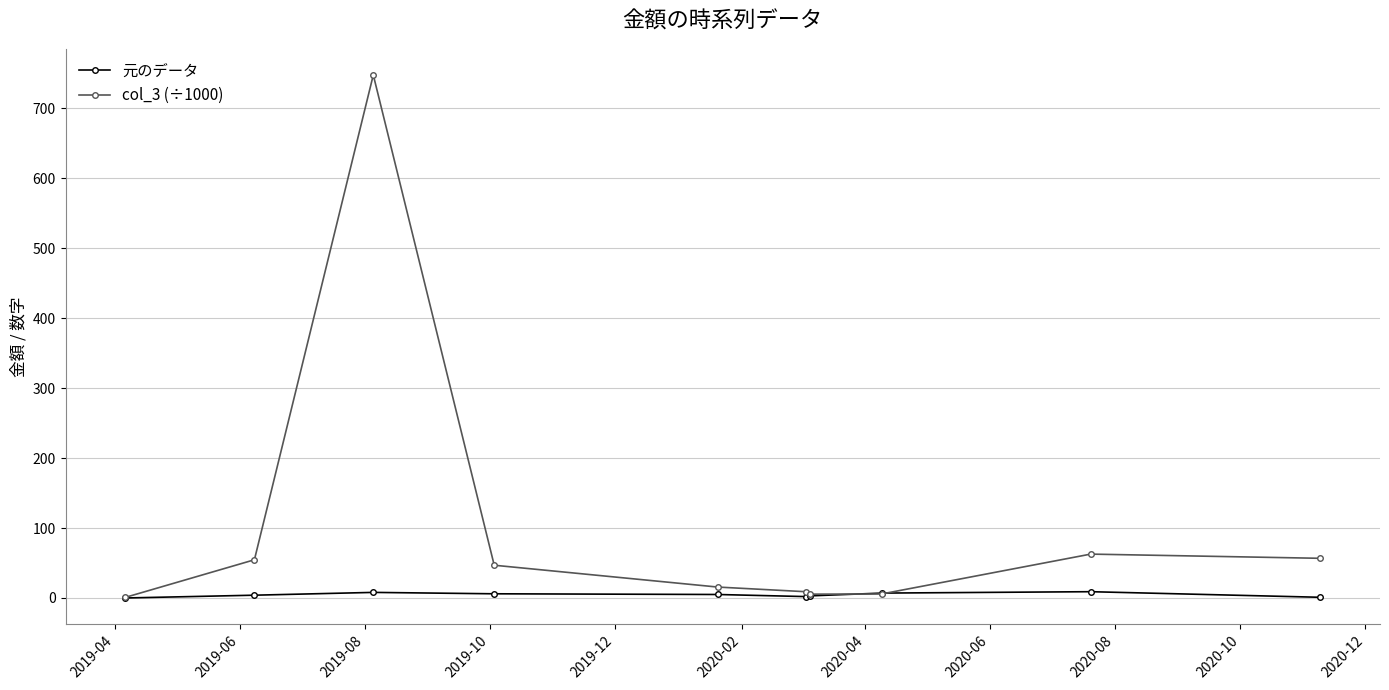

True or false: 元のデータ has more than 0 interior local peaks.

True